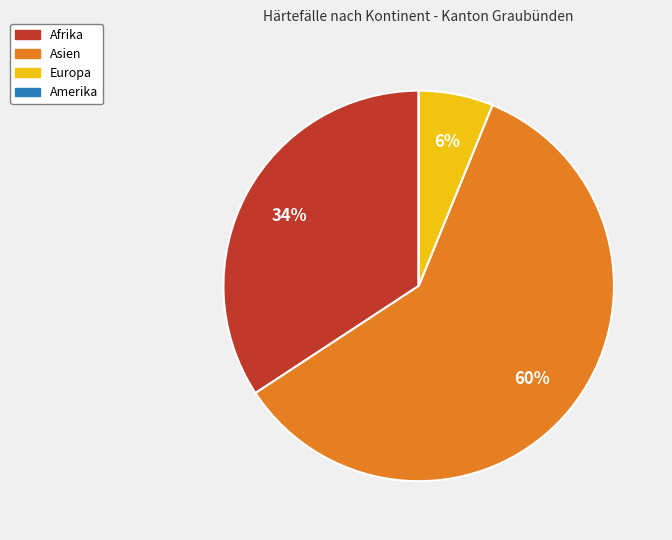

Which slice represents more than half of the pie?

Asien